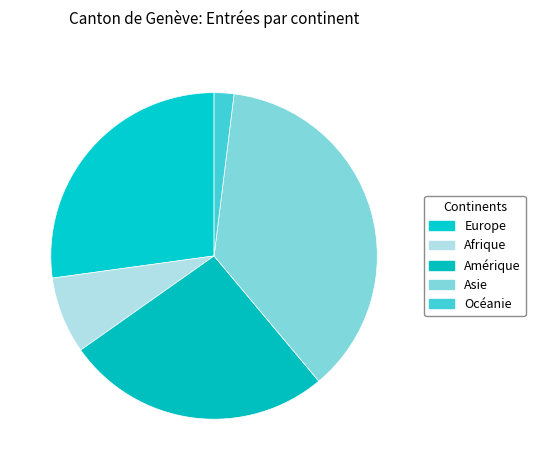

Does Europe represent more than half of the total?

No